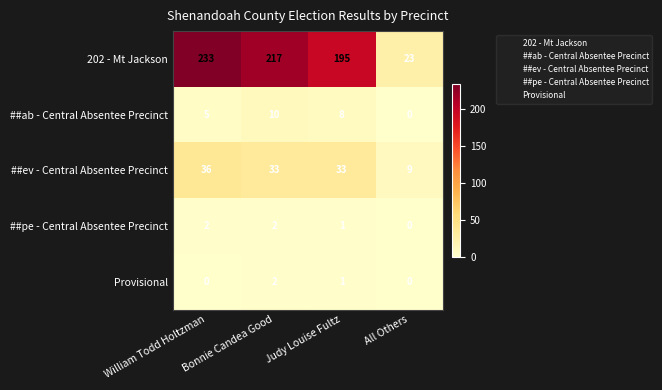

Is the value of 202 - Mt Jackson at Judy Louise Fultz greater than the value of ##ev - Central Absentee Precinct at William Todd Holtzman?

Yes